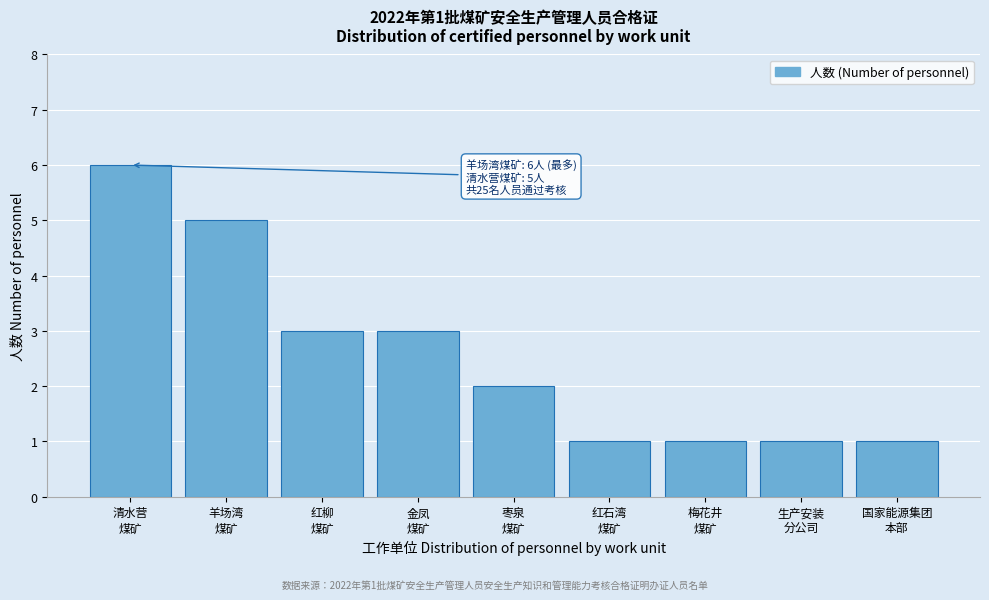

Reading left to right, extract all data points from this chart.

6	5	3	3	2	1	1	1	1